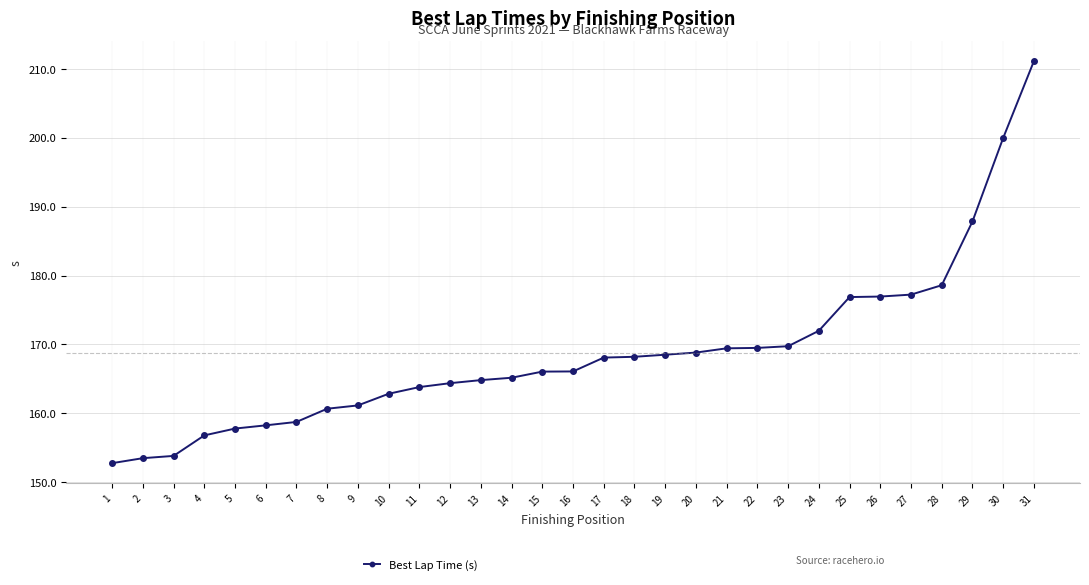

Read the value at 10.

162.8